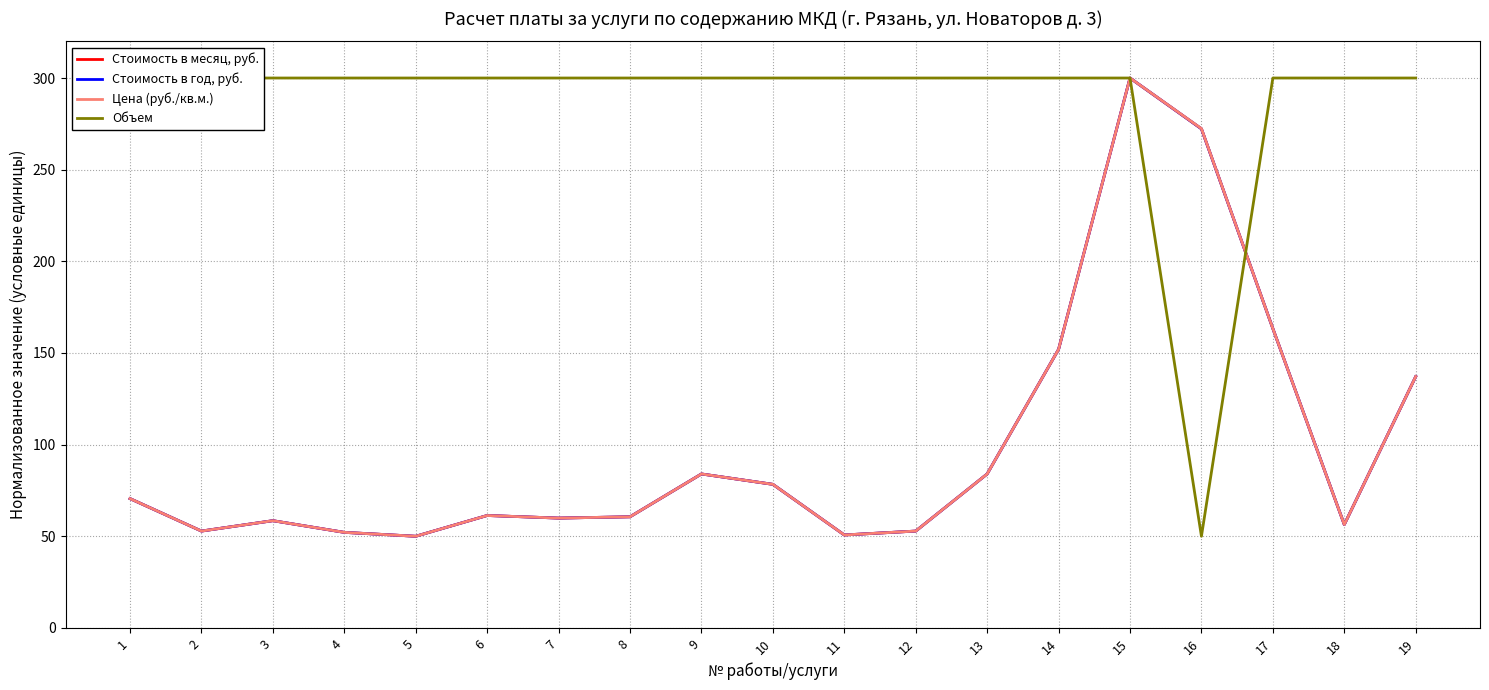

Reading left to right, list all the values displayed in this chart.

Стоимость в месяц, руб.: 70.5	52.8	58.5	52.1	50.0	61.3	59.9	60.6	84.0	78.3	50.7	52.8	84.0	152.0	300.0	272.3	163.3	56.4	137.1
Стоимость в год, руб.: 70.5	52.8	58.5	52.1	50.0	61.3	59.9	60.6	84.0	78.3	50.7	52.8	84.0	152.0	300.0	272.3	163.3	56.4	137.1
Цена (руб./кв.м.): 70.5	52.8	58.5	52.1	50.0	61.3	59.9	60.6	84.0	78.3	50.7	52.8	84.0	152.0	300.0	272.4	163.3	56.4	137.1
Объем: 300.0	300.0	300.0	300.0	300.0	300.0	300.0	300.0	300.0	300.0	300.0	300.0	300.0	300.0	300.0	50.0	300.0	300.0	300.0